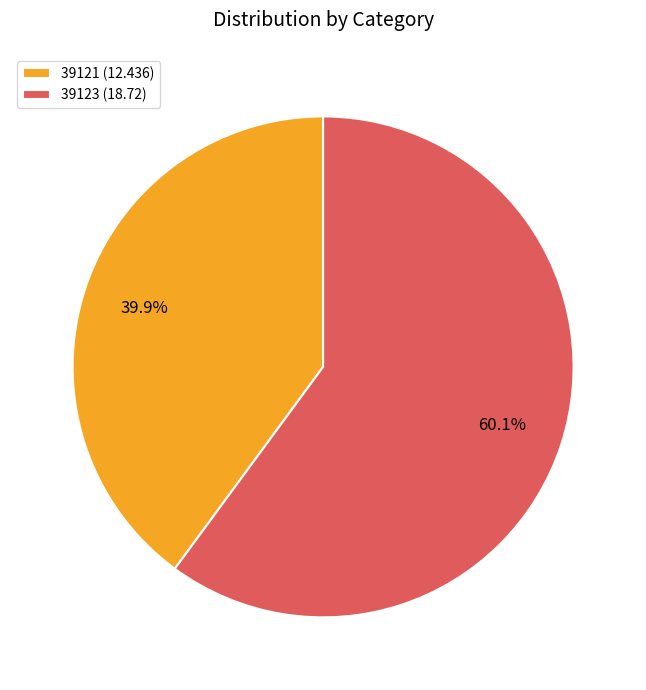

The 39121 slice represents 40% of the pie. True or false?

True